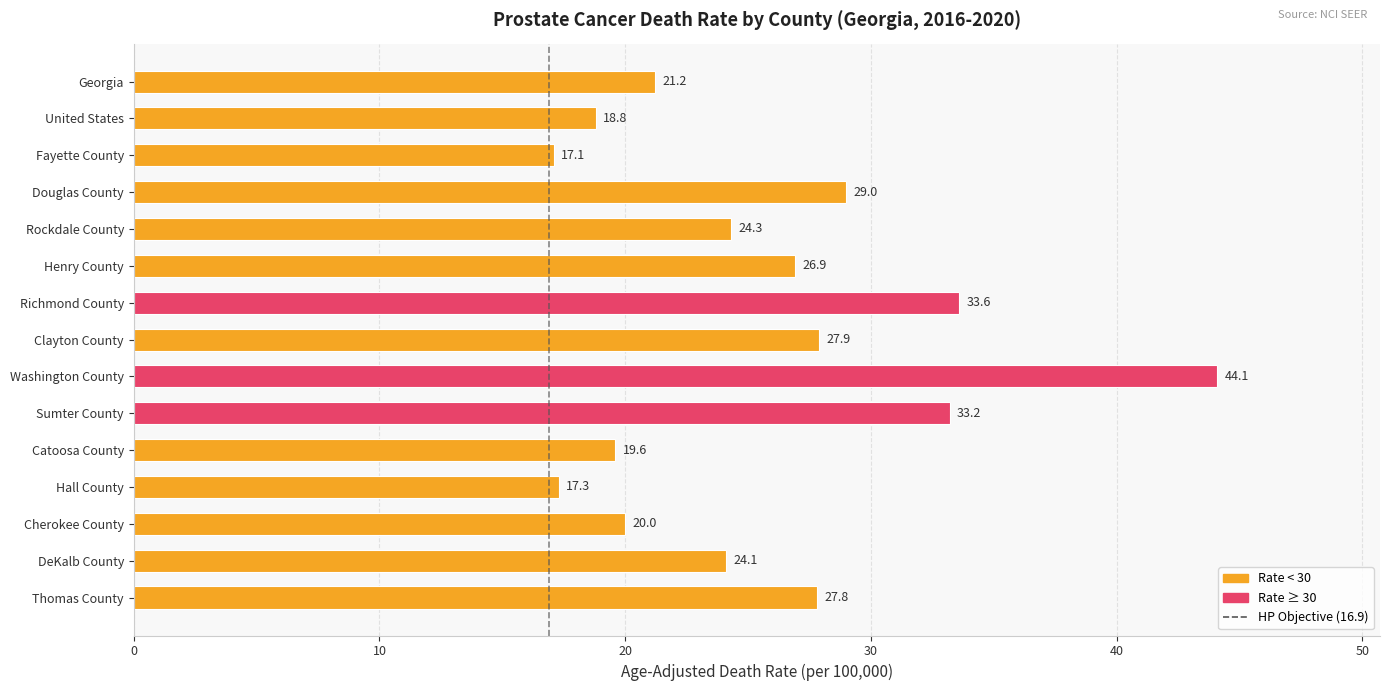

Reading top to bottom, list all the values displayed in this chart.

21.2	18.8	17.1	29.0	24.3	26.9	33.6	27.9	44.1	33.2	19.6	17.3	20.0	24.1	27.8